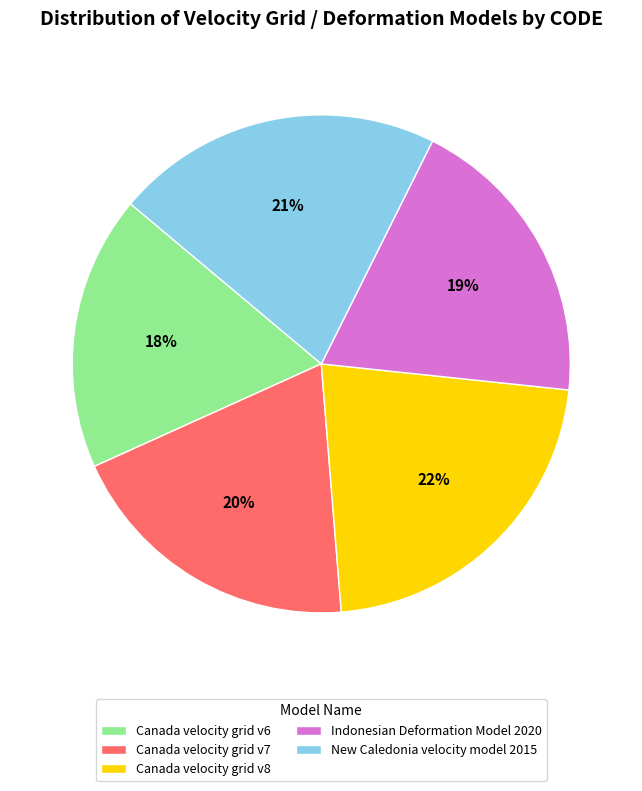

Combined, do New Caledonia velocity model 2015 and Canada velocity grid v8 account for over 50%?

No